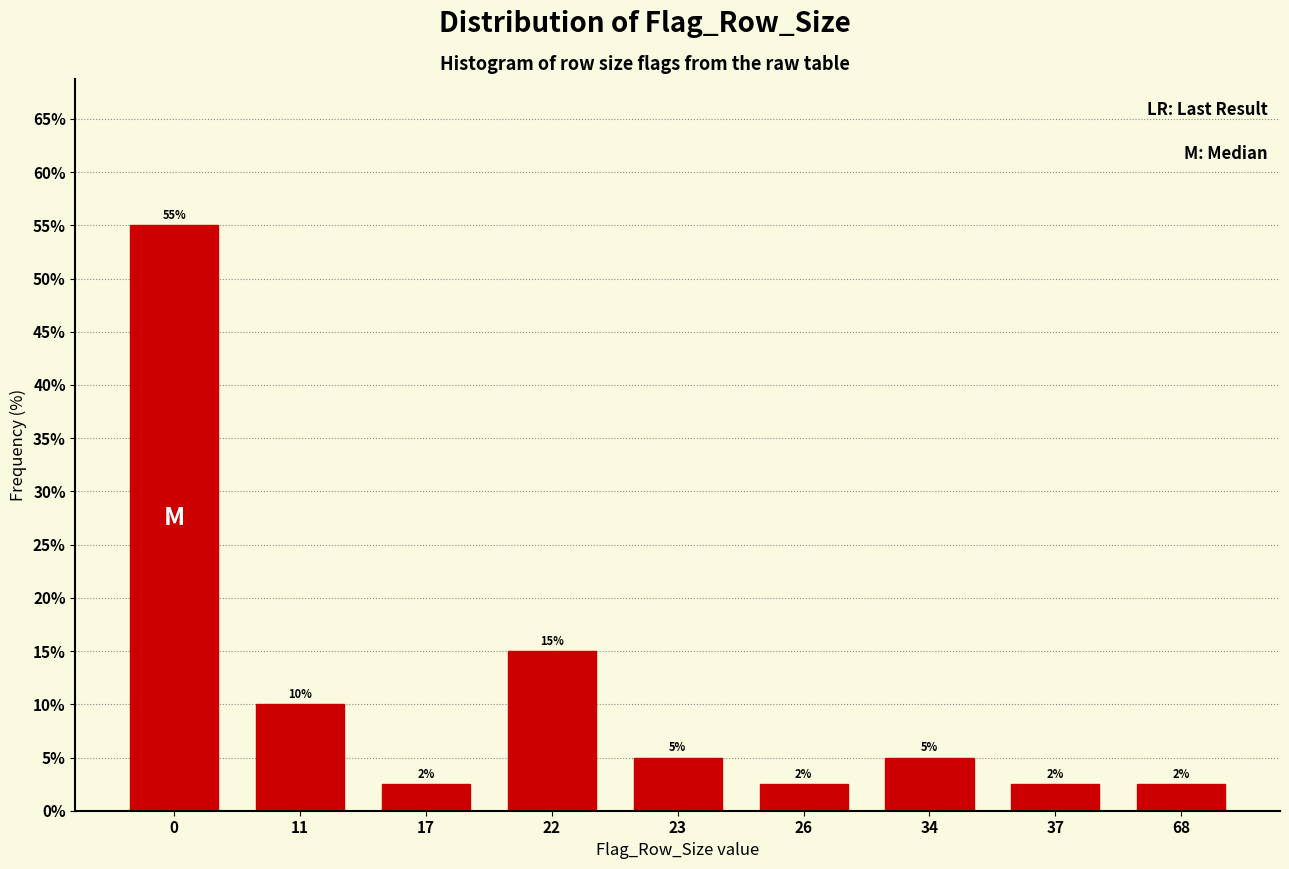

The value at 23 is 5.0. True or false?

True